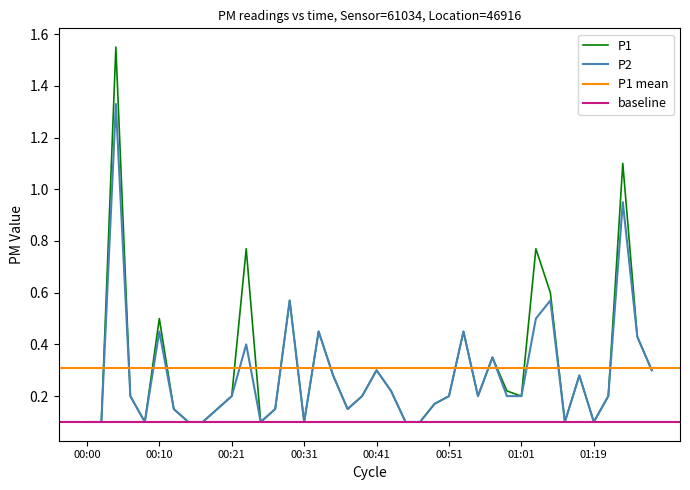

What is the difference between the second highest and second lowest values in the P1 series?

1.0